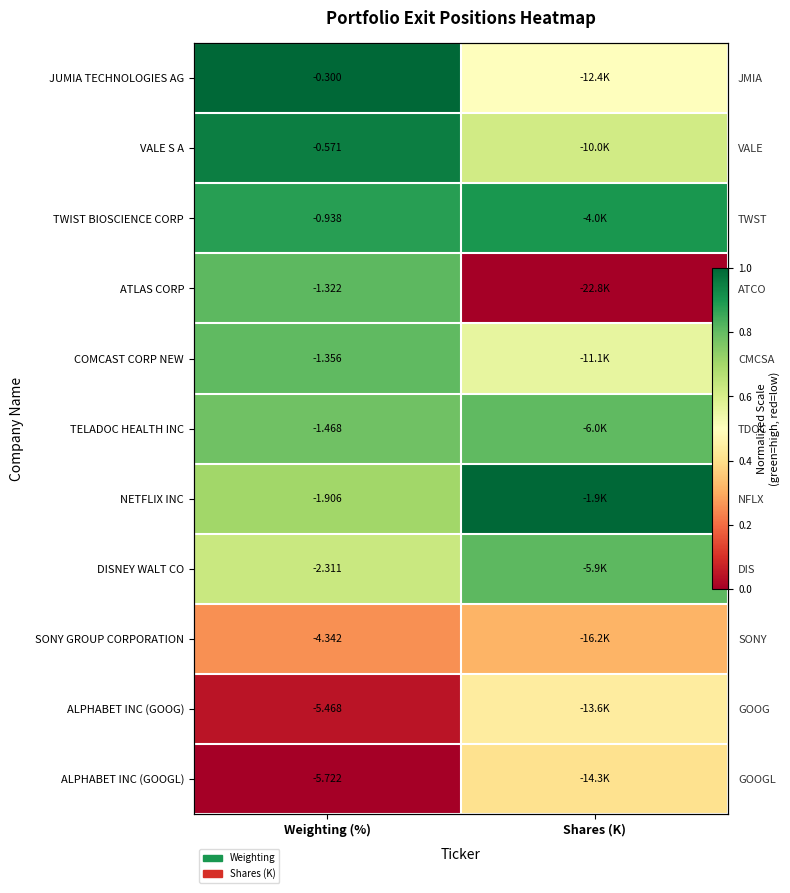

Is it true that JUMIA TECHNOLOGIES AG equals 0.7 at Shares (K)?

False